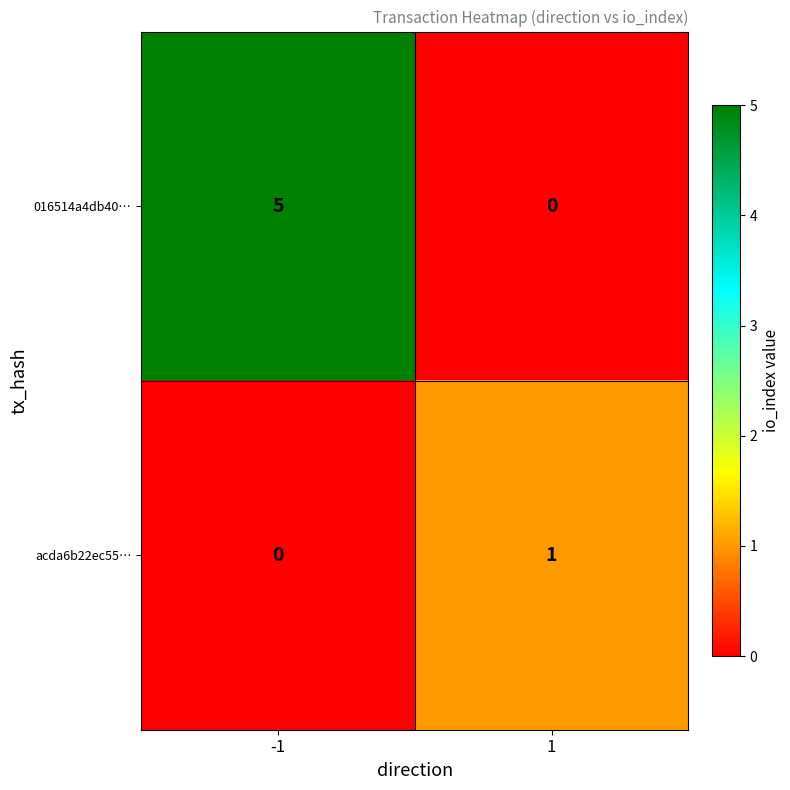

What is the sum of all 016514a4db40… values?

5